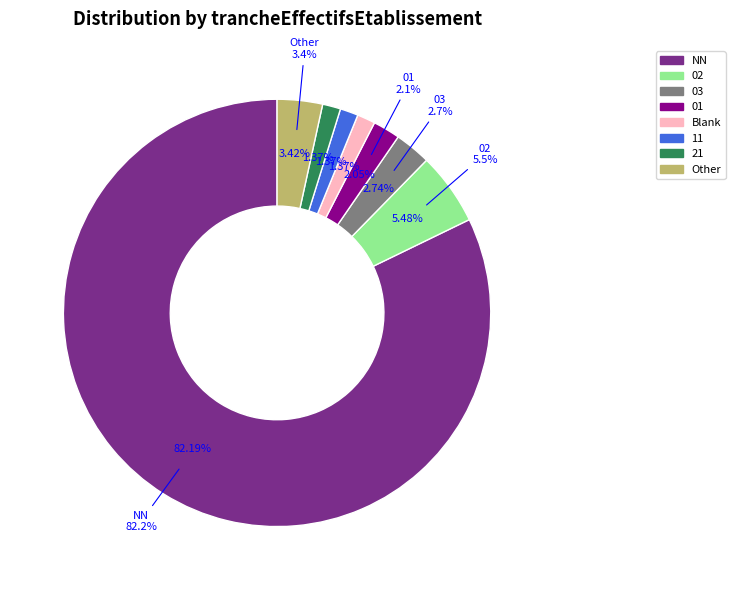

True or false: 03 accounts for 3% of the total.

True